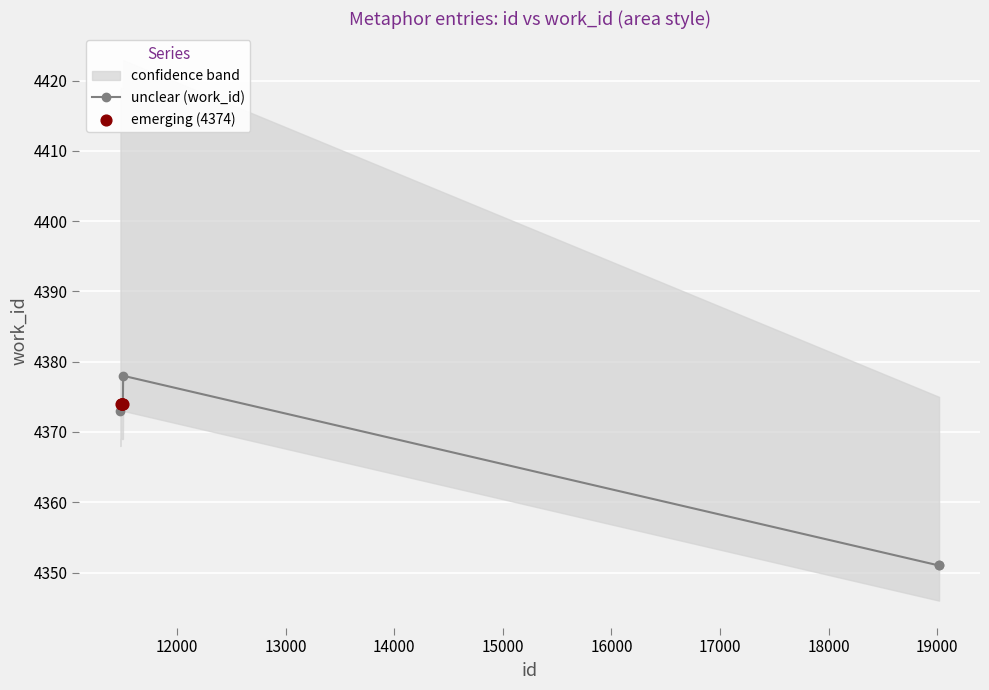

Between 11497 and 11489, which is larger?

11497